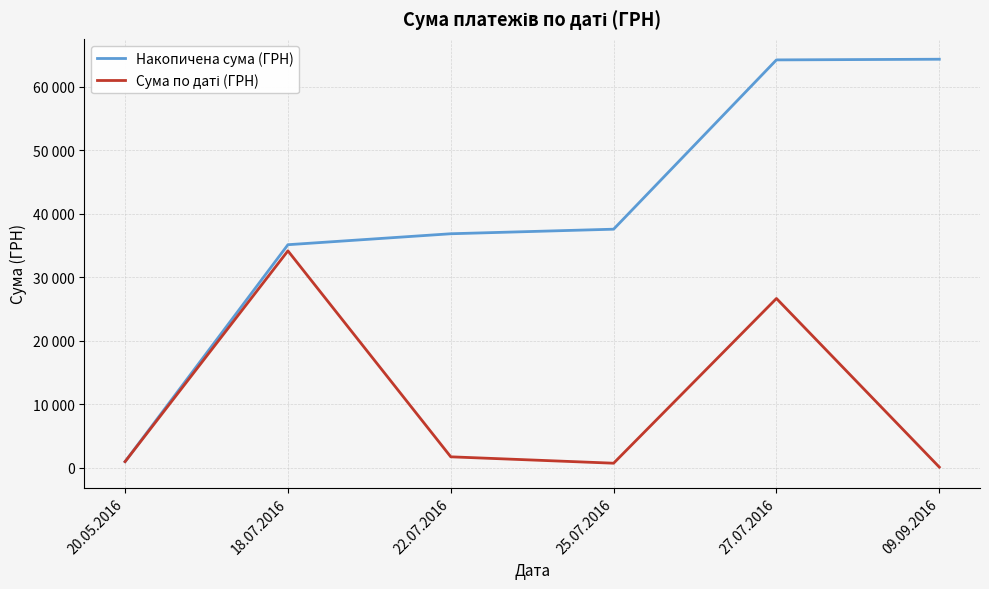

At 09.09.2016, list the series in order from smallest to largest.

Сума по даті (ГРН), Накопичена сума (ГРН)